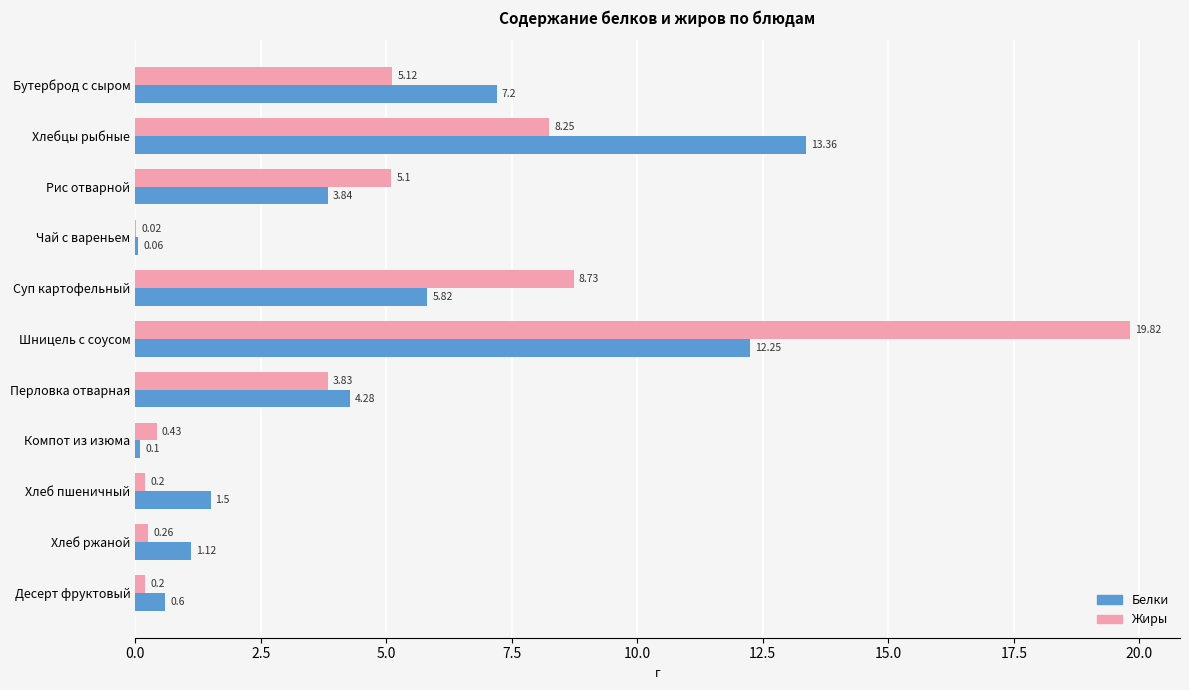

Which series changed the most between Бутерброд с сыром and Хлеб пшеничный?

Белки